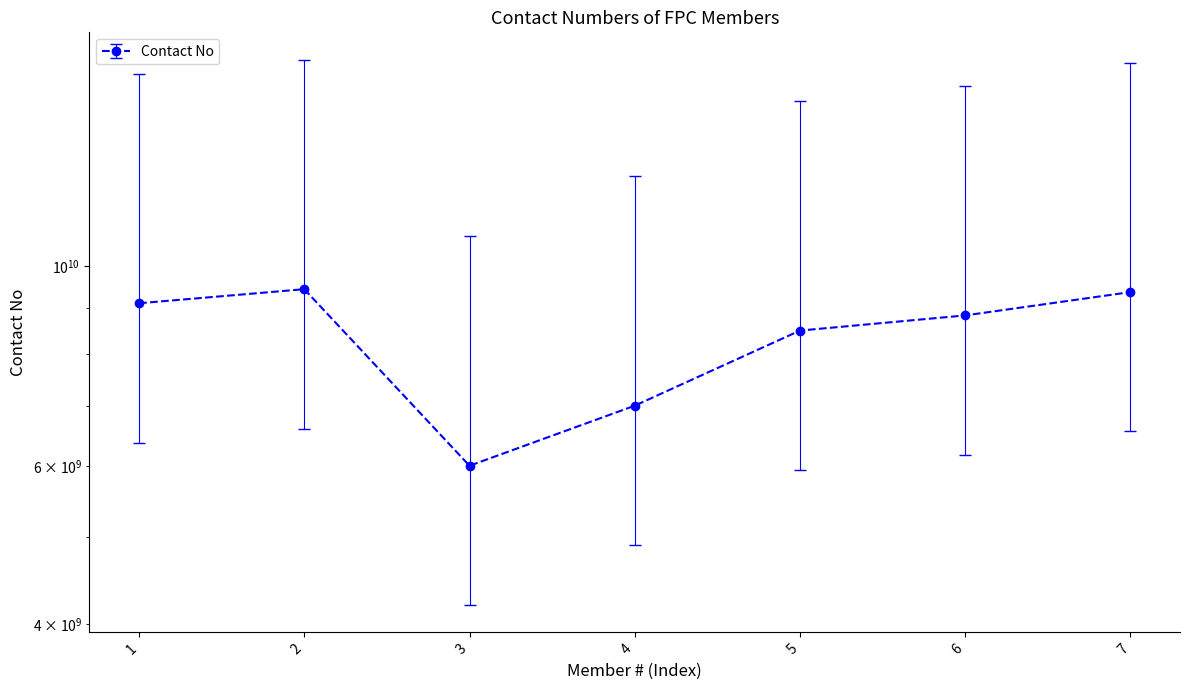

At which label is the value closest to 7719613860?

4